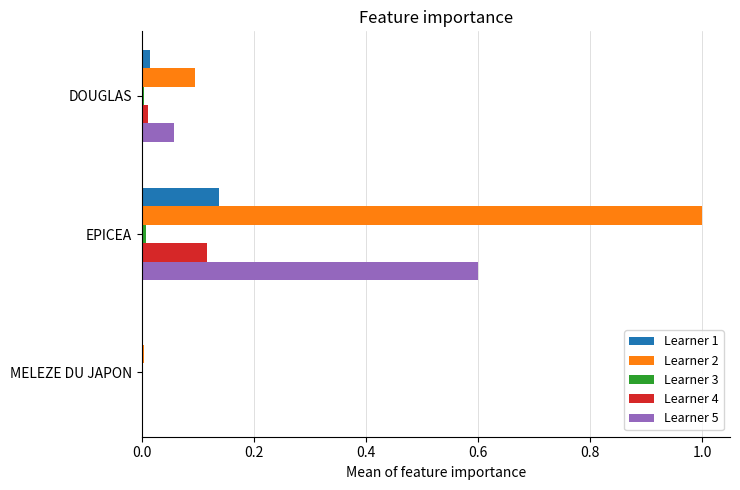

The Learner 2 series shows 0.0 at MELEZE DU JAPON. True or false?

True